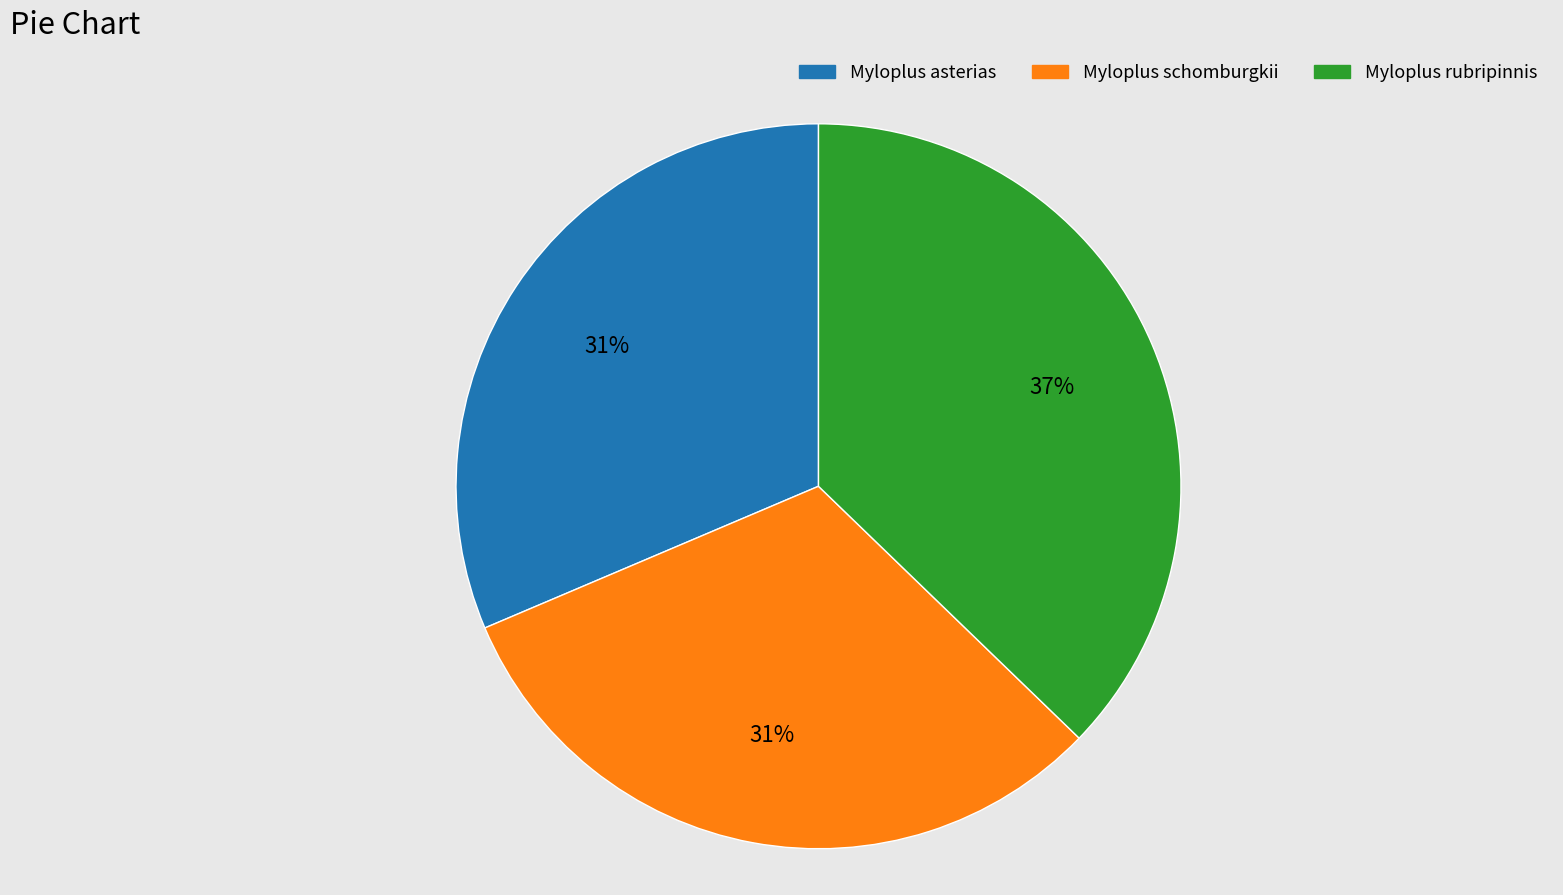

What is the ratio of the value at Myloplus asterias to the value at Myloplus rubripinnis?

0.8